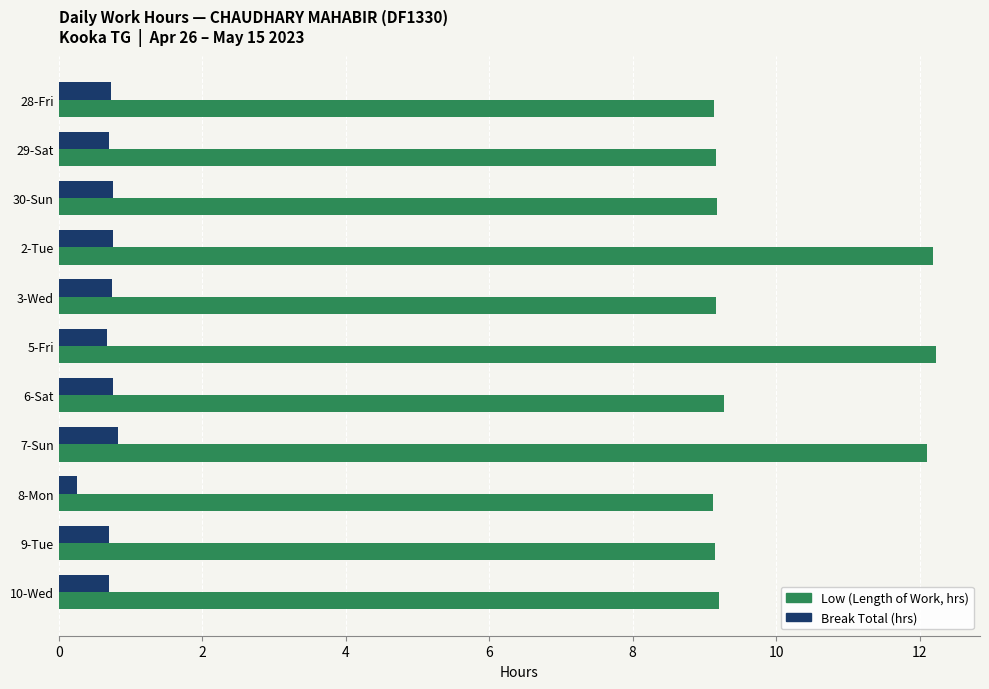

What is the spread (max minus min) of values at 6-Sat?

8.5